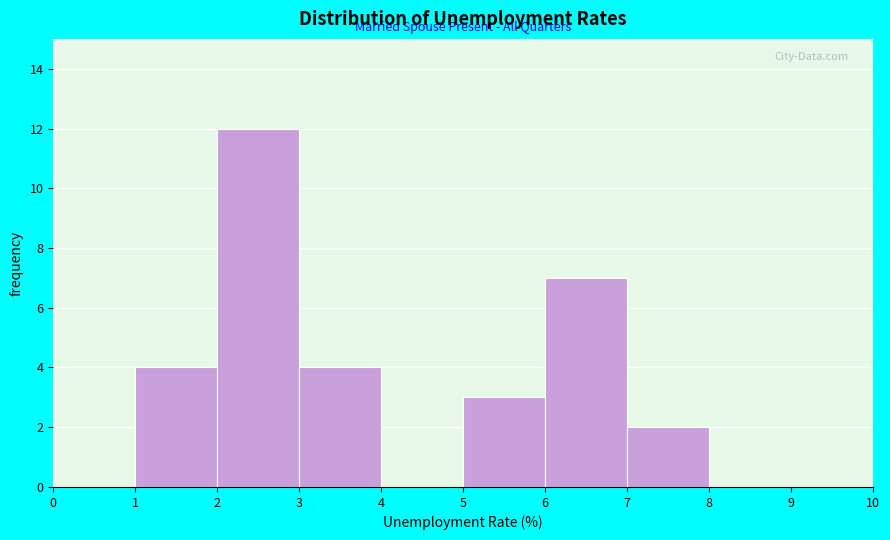

Reading left to right, list every bar in this chart as the range it spans on the x-axis followed by its height. The values are not printed on the chart, so give them approximately, as read against the axis.

0 to 1: 0
1 to 2: 4
2 to 3: 12
3 to 4: 4
4 to 5: 0
5 to 6: 3
6 to 7: 7
7 to 8: 2
8 to 9: 0
9 to 10: 0